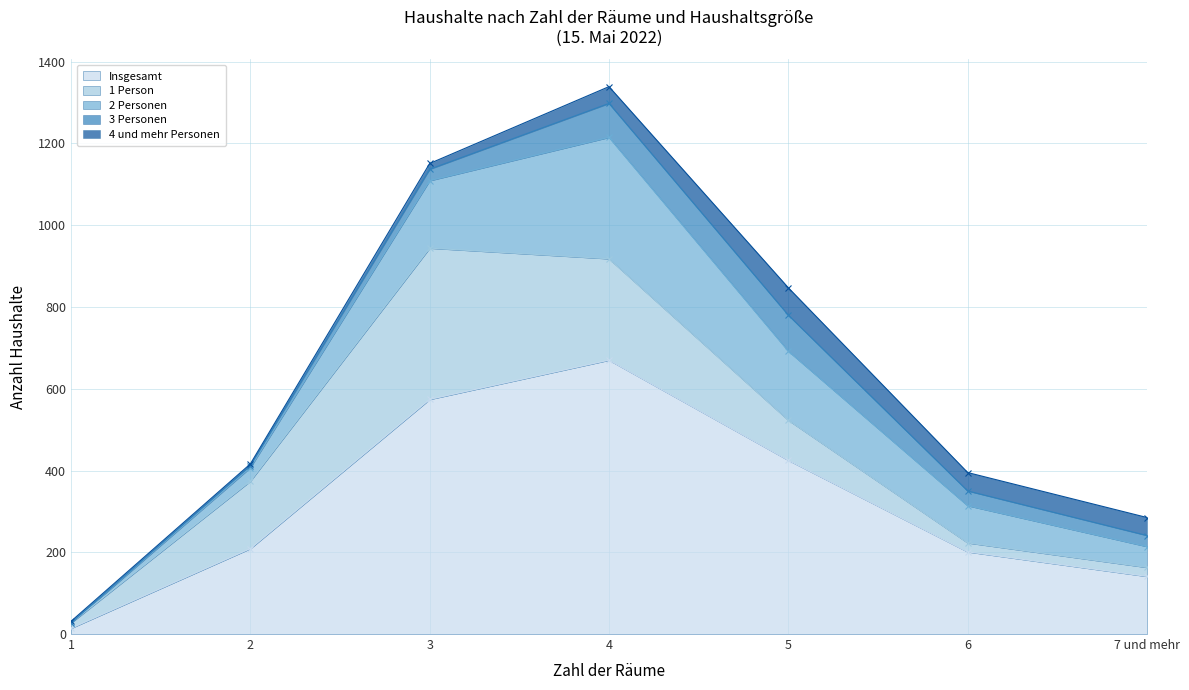

How many interior local peaks does the 4 und mehr Personen series have?

1